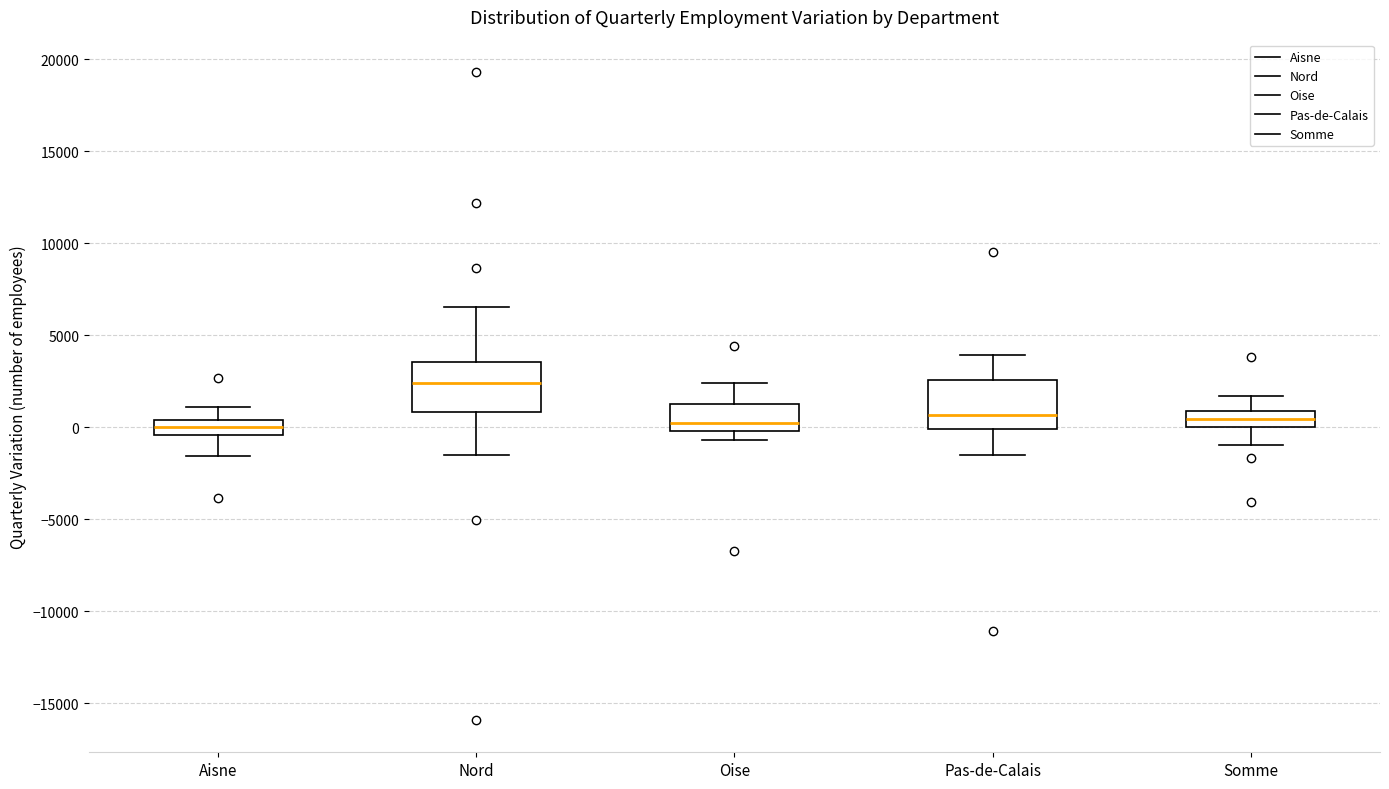

Reading left to right, read every box against the y-axis: the position of its median line, the range the box covers, and the ends of its whiskers. The values are not printed on the chart, so give them approximately, as read against the axis.

Aisne: median 0, box -500 to 500, whiskers -1500 to 1000
Nord: median 2500, box 1000 to 3500, whiskers -1500 to 6500
Oise: median 500, box 0 to 1000, whiskers -500 to 2500
Pas-de-Calais: median 500, box 0 to 2500, whiskers -1500 to 4000
Somme: median 500, box 0 to 1000, whiskers -1000 to 1500